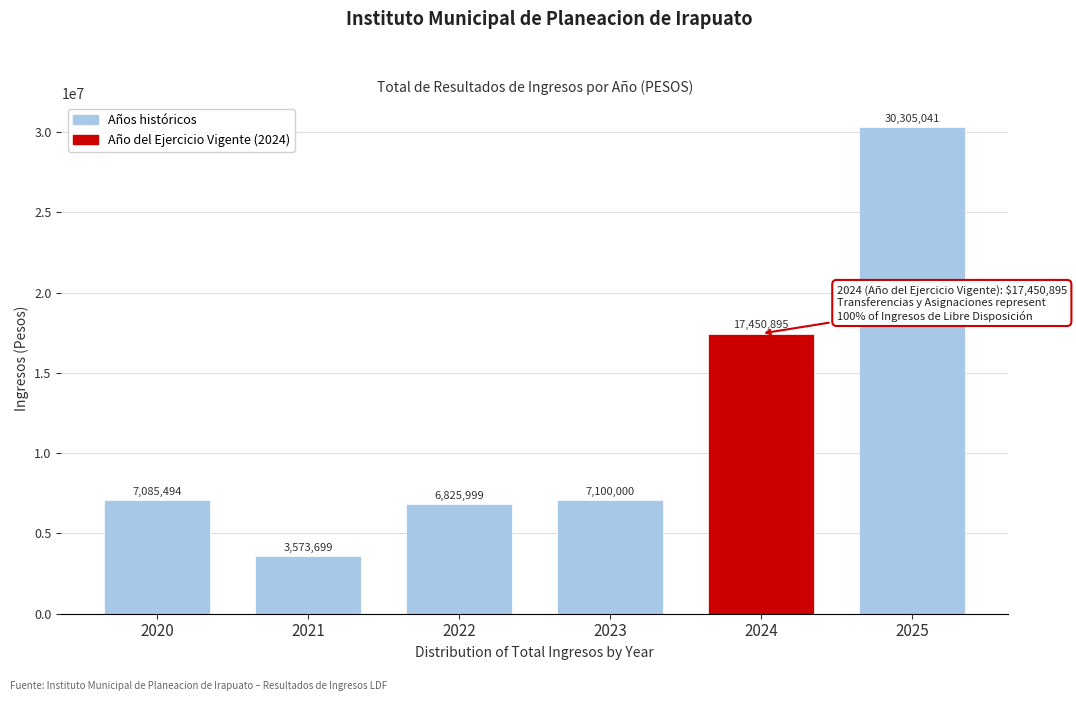

What is the average value?

12056854.7